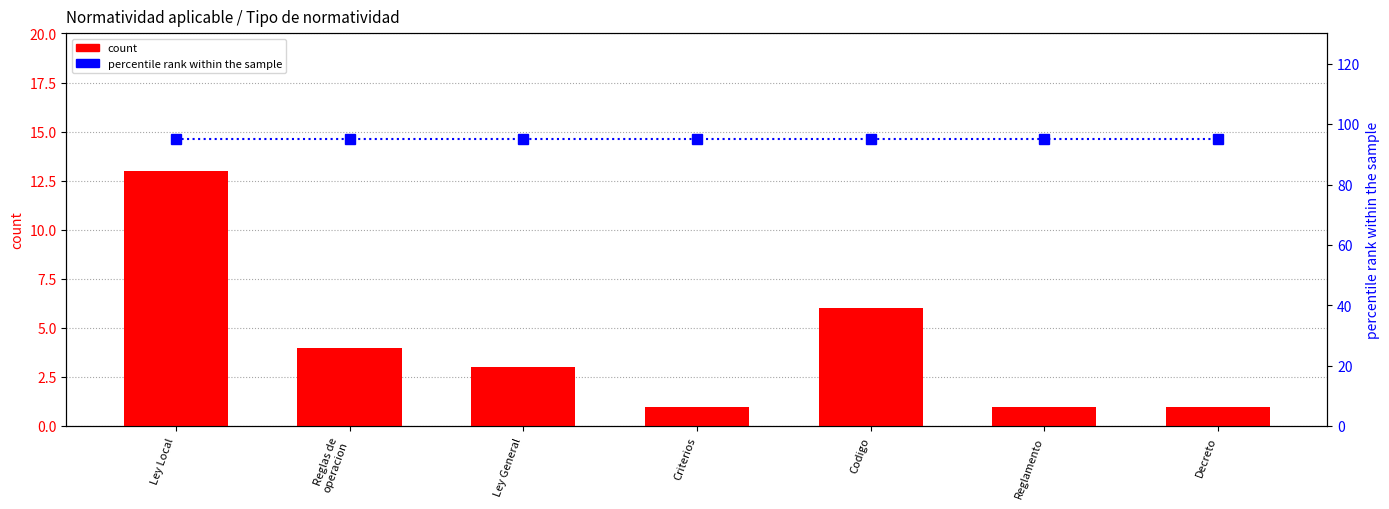

How many groups of bars are there?

7